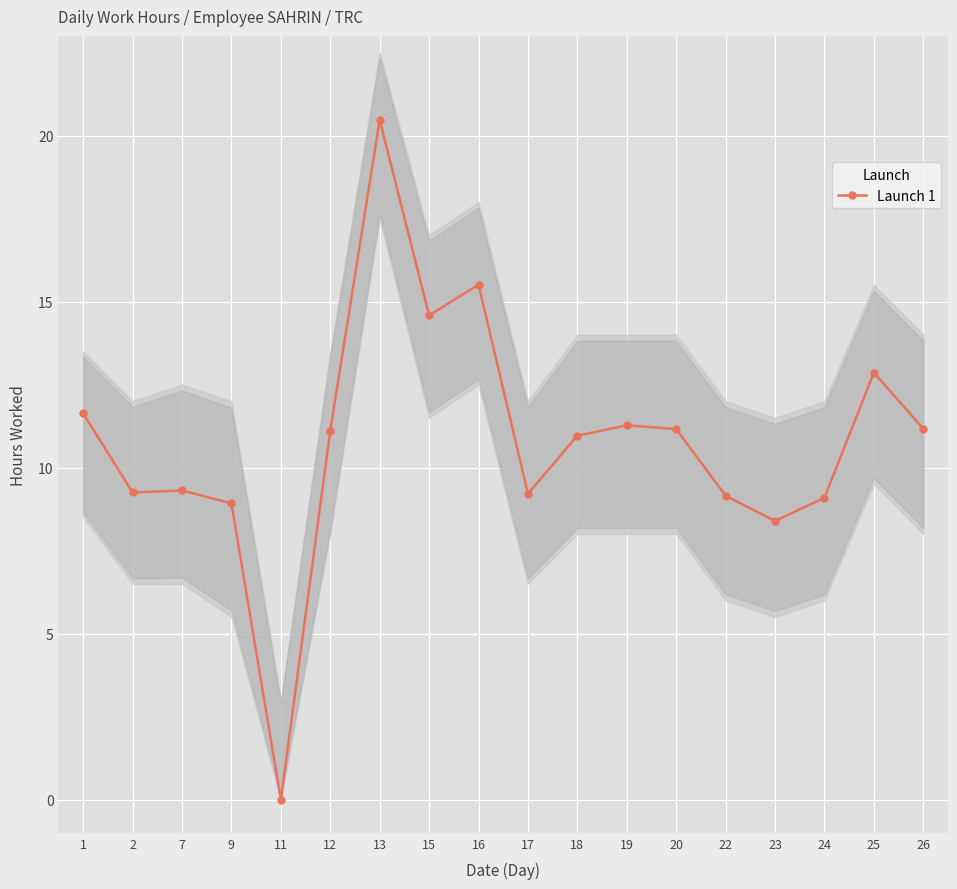

List the labels in order of value, smallest first.

11, 23, 9, 24, 22, 17, 2, 7, 18, 12, 20, 26, 19, 1, 25, 15, 16, 13